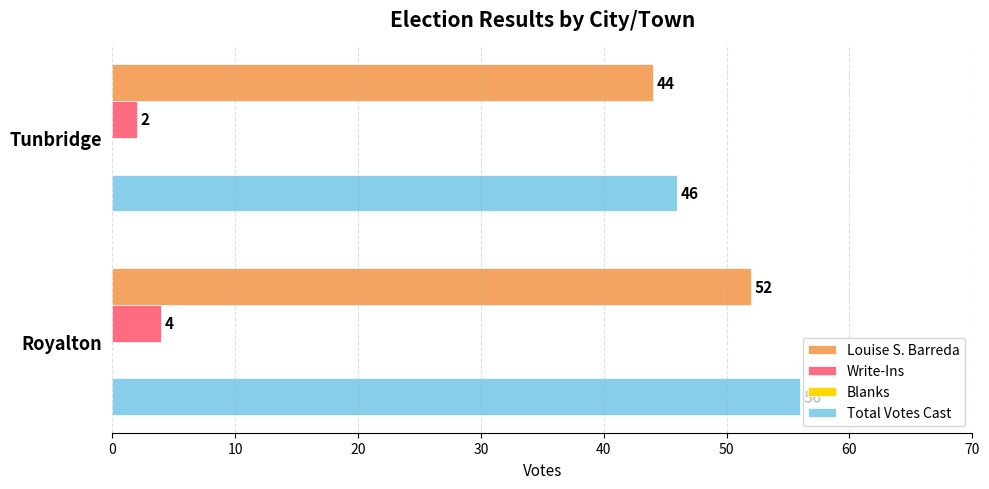

What is the difference between the maximum and minimum values in the Total Votes Cast series?

10